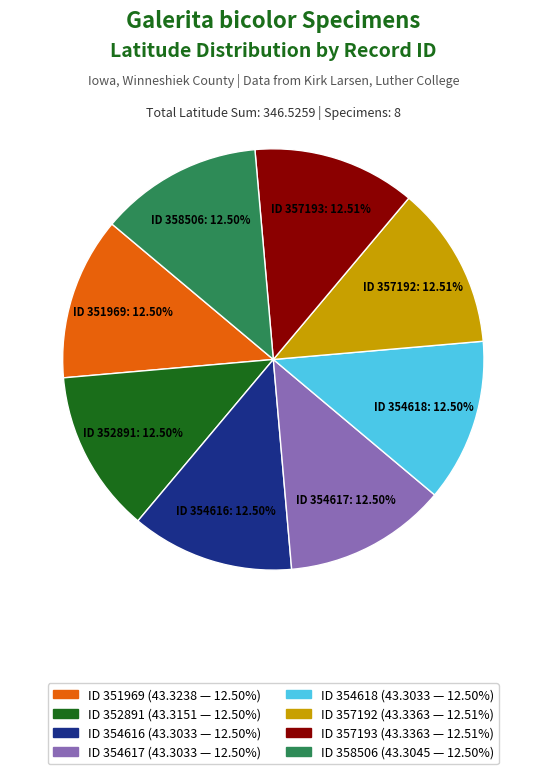

How many segments does this pie chart have?

8